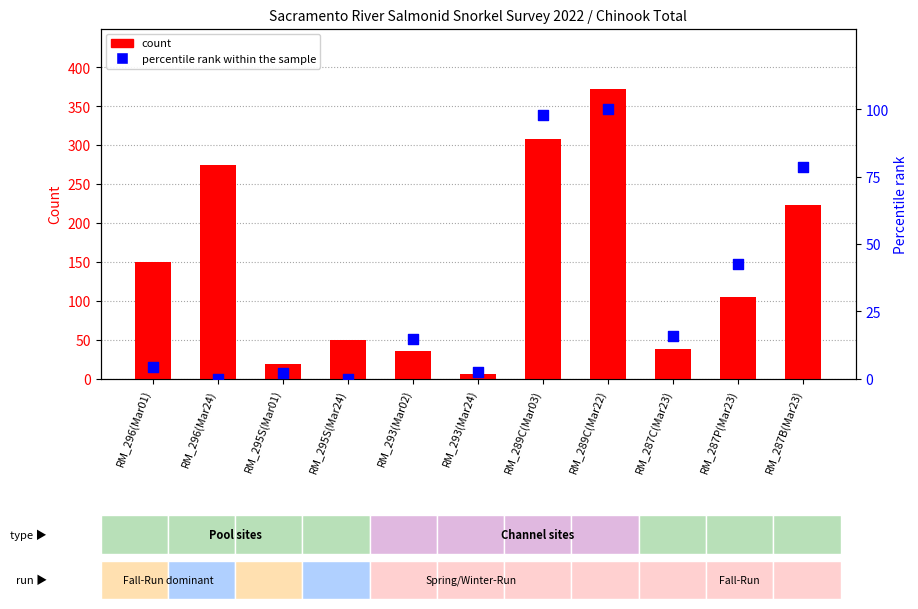

Which series has the largest total across all categories?

count